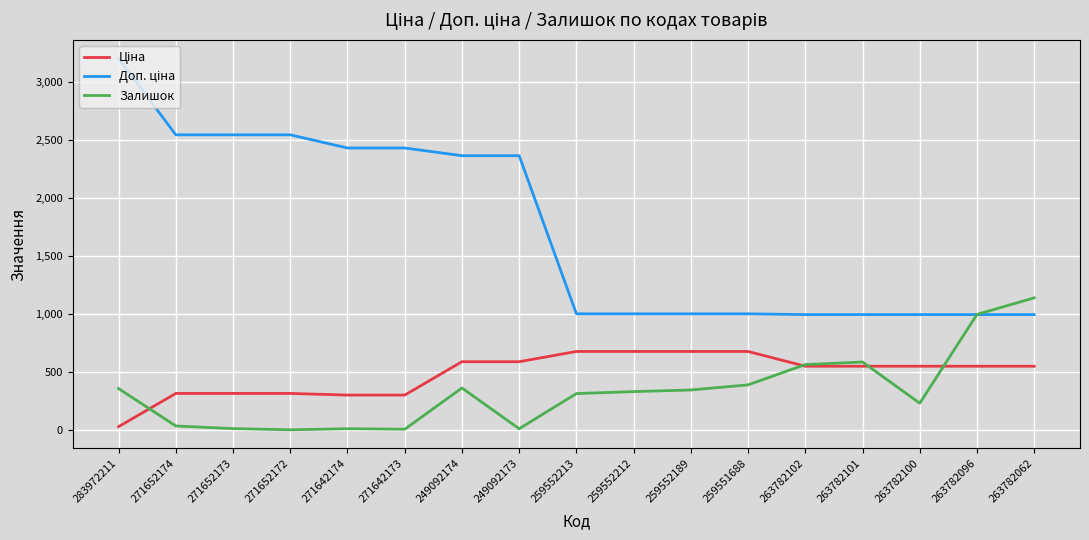

The Залишок series shows 5.0 at 271652172. True or false?

True